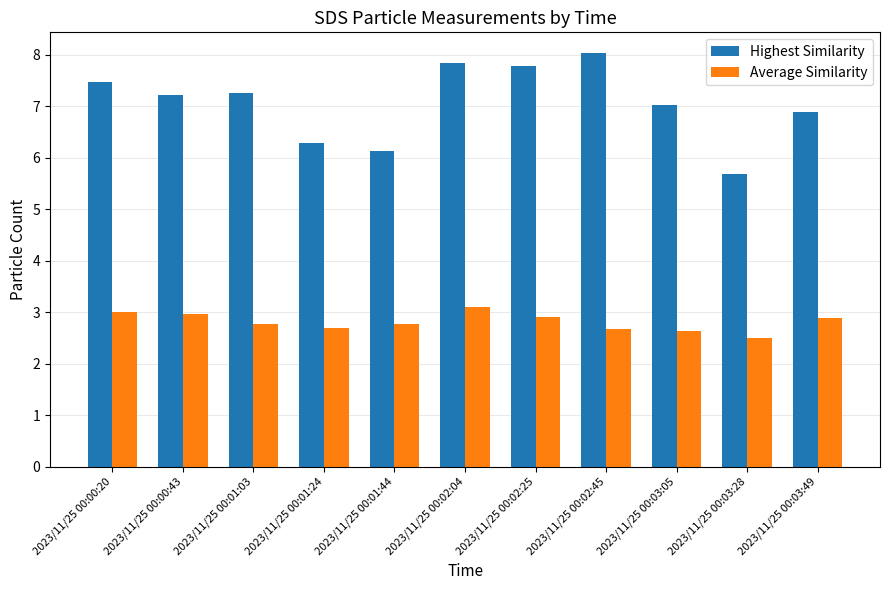

Which series has the largest total across all categories?

Highest Similarity